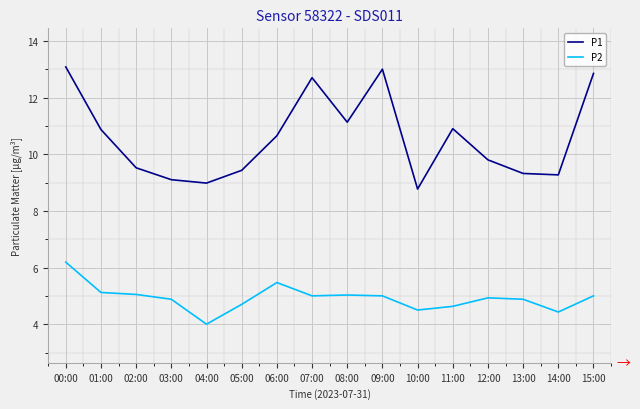

What is the greatest value displayed?

13.1